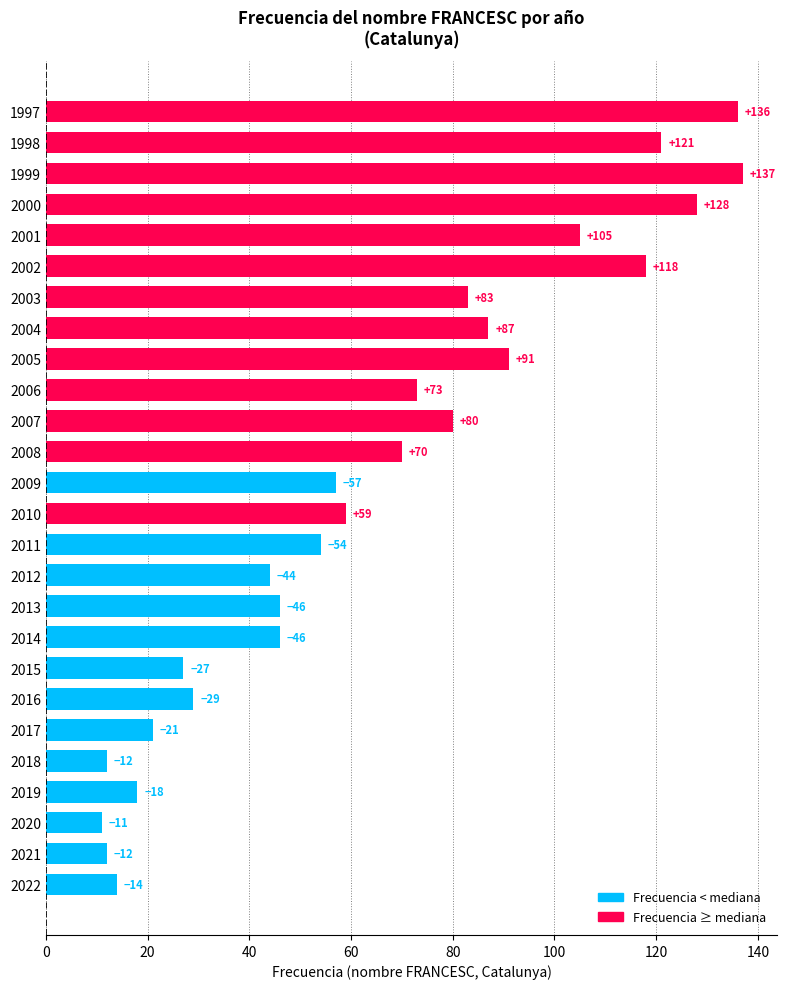

At which category does the chart reach its peak across all series?

1999